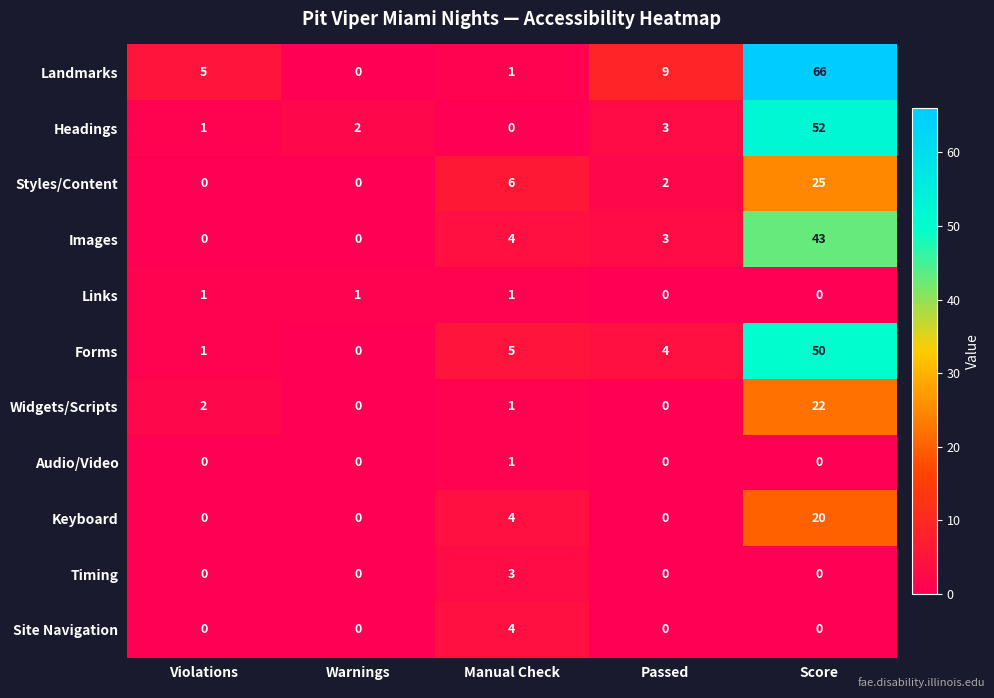

Where is Forms nearest to the value 25?

Manual Check